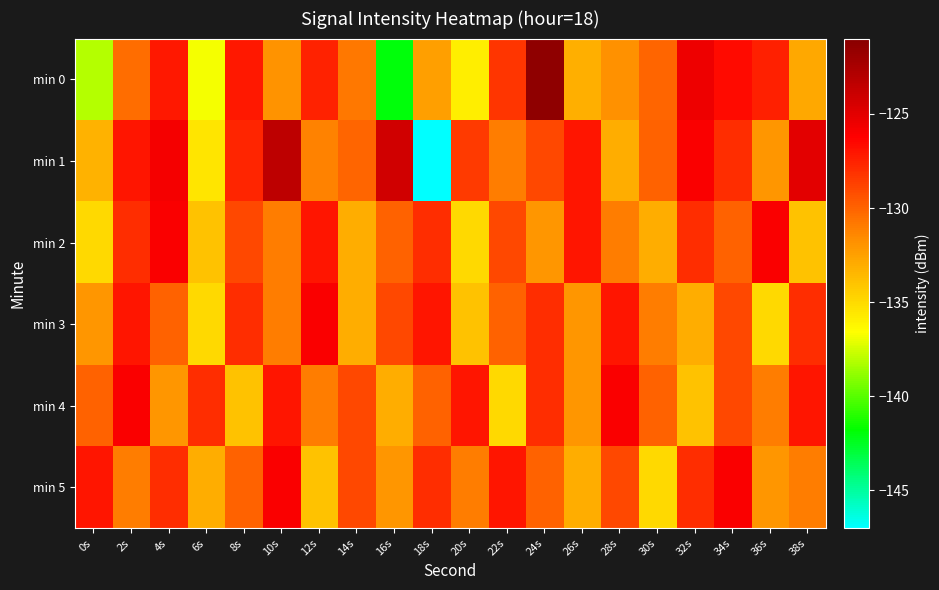

Reading left to right, what are all the values shown in this chart?

min 0: 0s=-138.1	2s=-130.4	4s=-127.1	6s=-136.8	8s=-127.2	10s=-131.9	12s=-127.5	14s=-130.8	16s=-141.9	18s=-132.4	20s=-135.9	22s=-128.3	24s=-121.4	26s=-133.1	28s=-131.8	30s=-130.0	32s=-125.5	34s=-126.7	36s=-127.4	38s=-132.8
min 1: 0s=-133.2	2s=-127.0	4s=-125.8	6s=-135.5	8s=-127.7	10s=-123.4	12s=-131.2	14s=-130.1	16s=-124.2	18s=-146.9	20s=-128.5	22s=-131.0	24s=-129.0	26s=-127.0	28s=-133.0	30s=-130.0	32s=-126.0	34s=-128.0	36s=-132.0	38s=-125.0
min 2: 0s=-135.0	2s=-128.0	4s=-126.0	6s=-134.0	8s=-129.0	10s=-131.0	12s=-127.0	14s=-133.0	16s=-130.0	18s=-128.0	20s=-135.0	22s=-129.0	24s=-132.0	26s=-127.0	28s=-131.0	30s=-133.0	32s=-128.0	34s=-130.0	36s=-126.0	38s=-134.0
min 3: 0s=-132.0	2s=-127.0	4s=-130.0	6s=-135.0	8s=-128.0	10s=-131.0	12s=-126.0	14s=-133.0	16s=-129.0	18s=-127.0	20s=-134.0	22s=-130.0	24s=-128.0	26s=-132.0	28s=-127.0	30s=-131.0	32s=-133.0	34s=-129.0	36s=-135.0	38s=-128.0
min 4: 0s=-130.0	2s=-126.0	4s=-132.0	6s=-128.0	8s=-134.0	10s=-127.0	12s=-131.0	14s=-129.0	16s=-133.0	18s=-130.0	20s=-127.0	22s=-135.0	24s=-128.0	26s=-132.0	28s=-126.0	30s=-130.0	32s=-134.0	34s=-129.0	36s=-131.0	38s=-127.0
min 5: 0s=-127.0	2s=-131.0	4s=-128.0	6s=-133.0	8s=-130.0	10s=-126.0	12s=-134.0	14s=-129.0	16s=-132.0	18s=-128.0	20s=-131.0	22s=-127.0	24s=-130.0	26s=-133.0	28s=-129.0	30s=-135.0	32s=-128.0	34s=-126.0	36s=-132.0	38s=-131.0